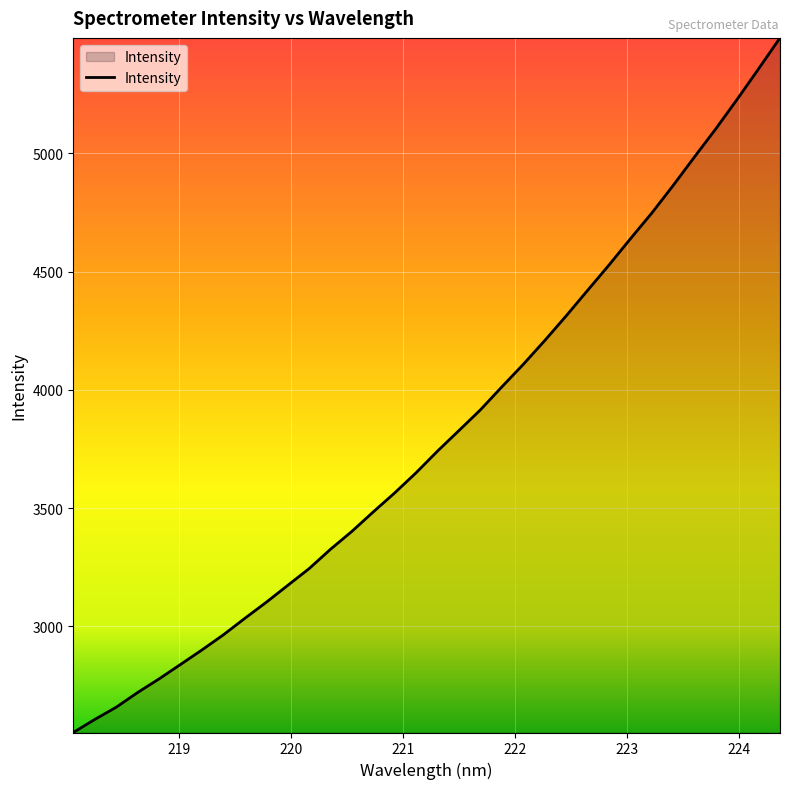

What is the difference between the maximum and minimum values?

2935.5